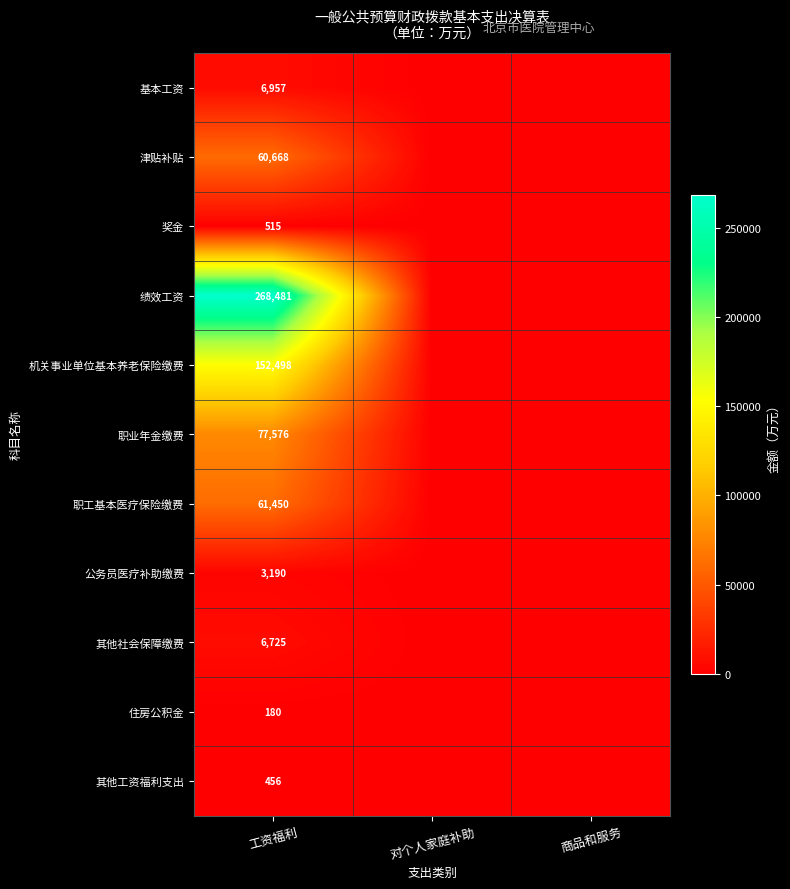

Is the value of 基本工资 at 工资福利 greater than the value of 住房公积金 at 工资福利?

Yes